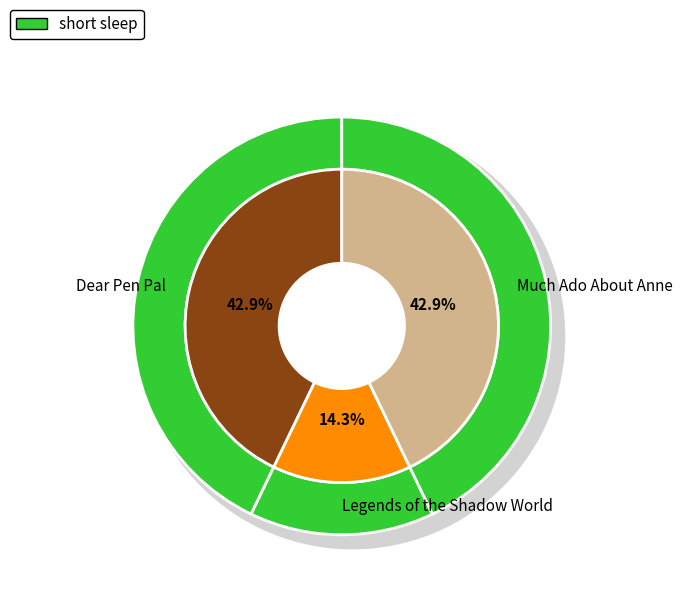

How many slices are in this pie chart?

3